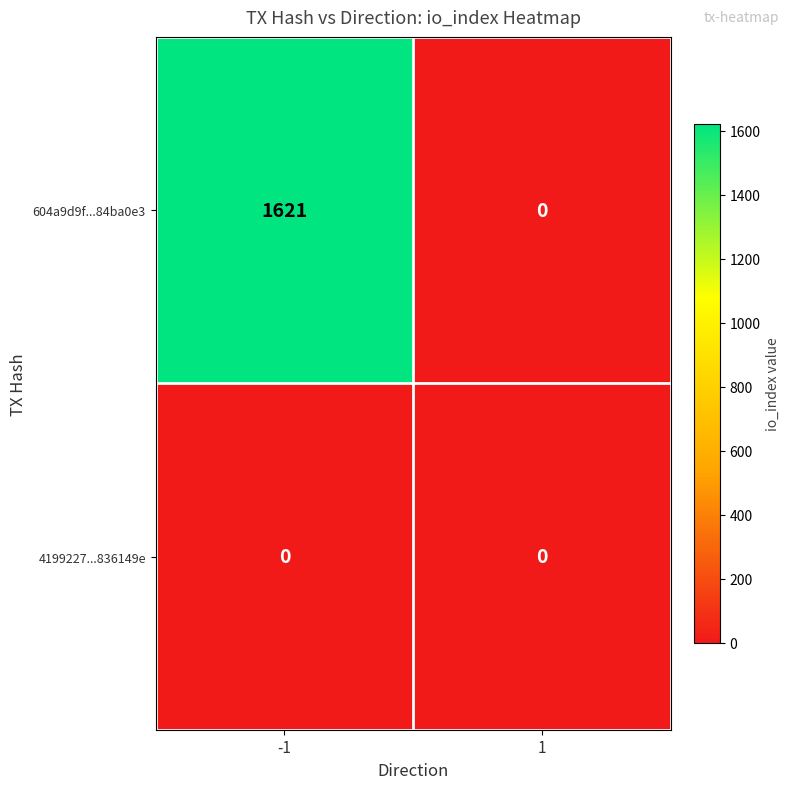

Reading right to left, what are all the values shown in this chart?

604a9d9f...84ba0e3: 0	1621
4199227...836149e: 0	0